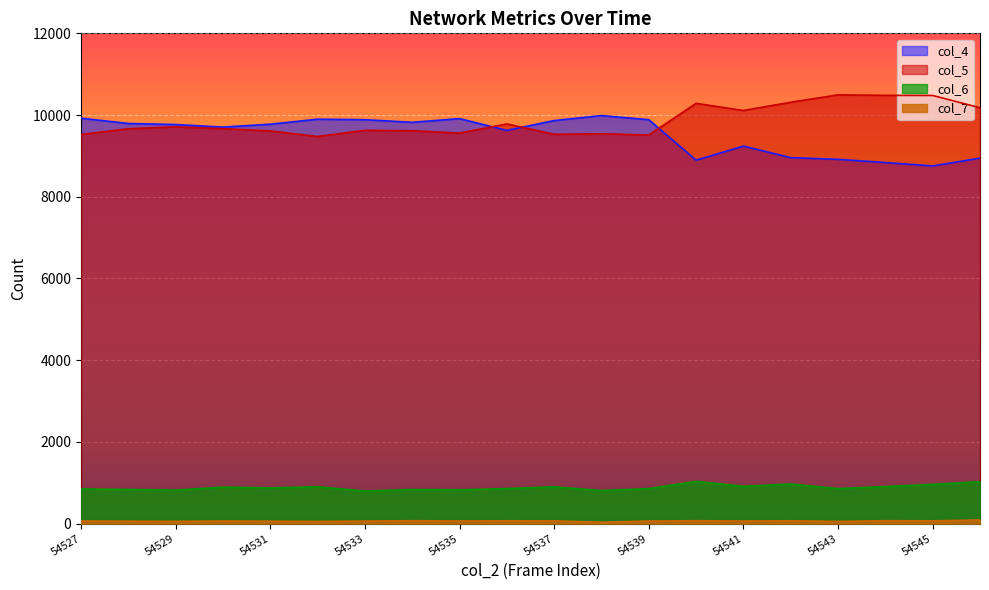

Reading left to right, extract all data points from this chart.

col_4: 54527=9922	54528=9794	54529=9768	54530=9705	54531=9776	54532=9898	54533=9886	54534=9822	54535=9912	54536=9624	54537=9865	54538=9987	54539=9886	54540=8895	54541=9240	54542=8957	54543=8915	54544=8837	54545=8754	54546=8945
col_5: 54527=9523	54528=9664	54529=9711	54530=9666	54531=9610	54532=9475	54533=9625	54534=9615	54535=9558	54536=9783	54537=9528	54538=9542	54539=9510	54540=10286	54541=10111	54542=10313	54543=10494	54544=10482	54545=10479	54546=10179
col_6: 54527=847	54528=836	54529=818	54530=892	54531=872	54532=900	54533=795	54534=833	54535=826	54536=856	54537=898	54538=807	54539=855	54540=1032	54541=912	54542=968	54543=855	54544=905	54545=959	54546=1024
col_7: 54527=62	54528=58	54529=54	54530=62	54531=58	54532=52	54533=61	54534=70	54535=63	54536=68	54537=65	54538=33	54539=61	54540=70	54541=62	54542=68	54543=52	54544=70	54545=67	54546=88